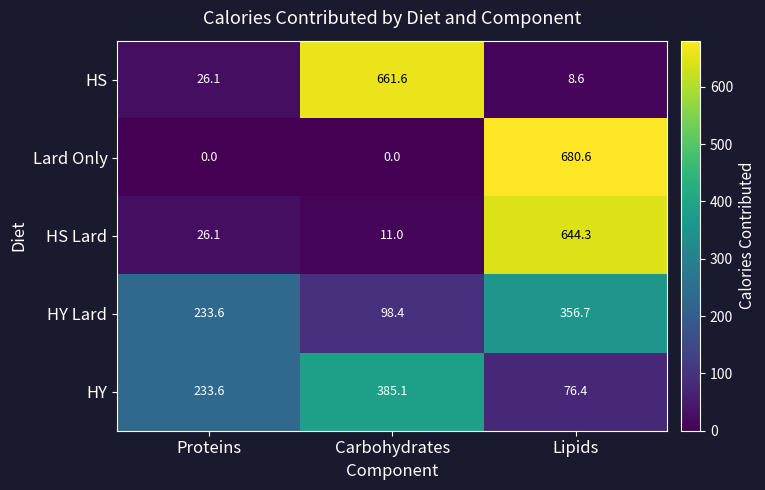

Which series changed the most between Carbohydrates and Lipids?

Lard Only